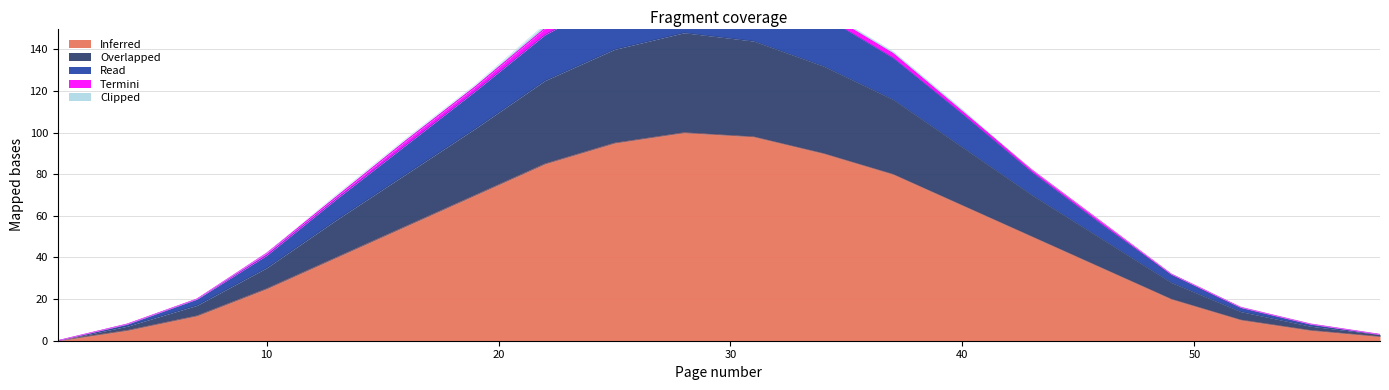

Which has a higher value, 28 or 13?

28